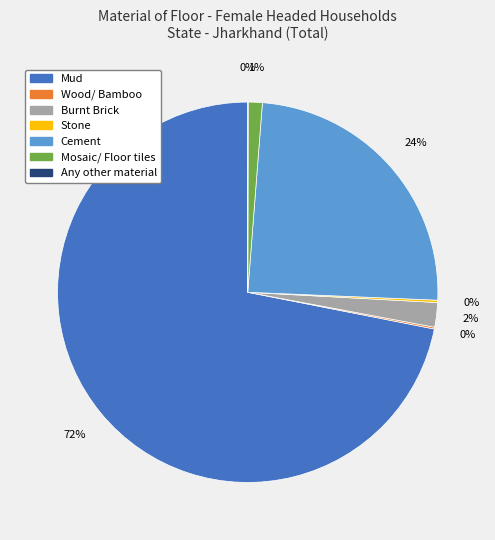

What is the largest slice in the pie chart?

Mud